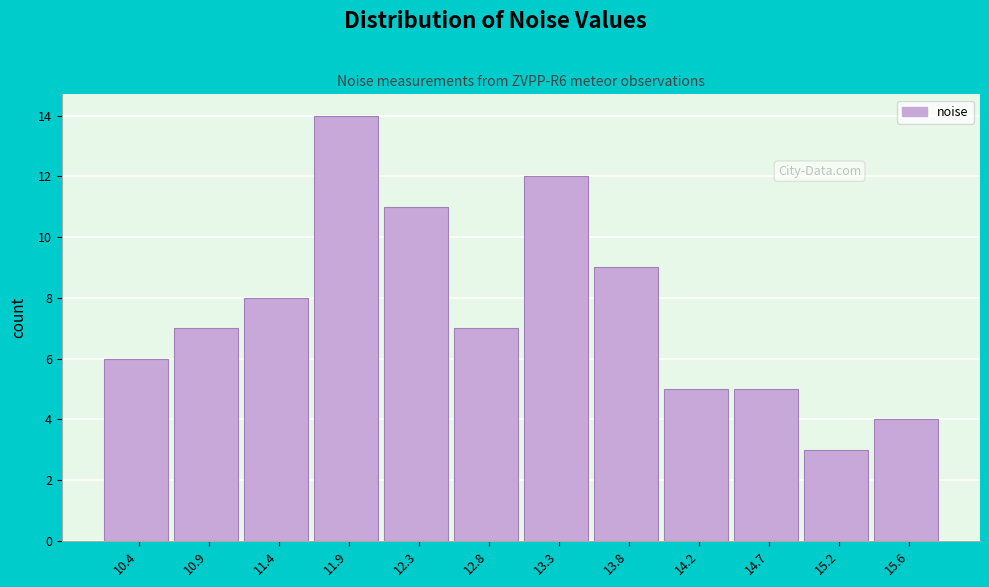

Reading right to left, transcribe all the data shown in this chart.

4	3	5	5	9	12	7	11	14	8	7	6